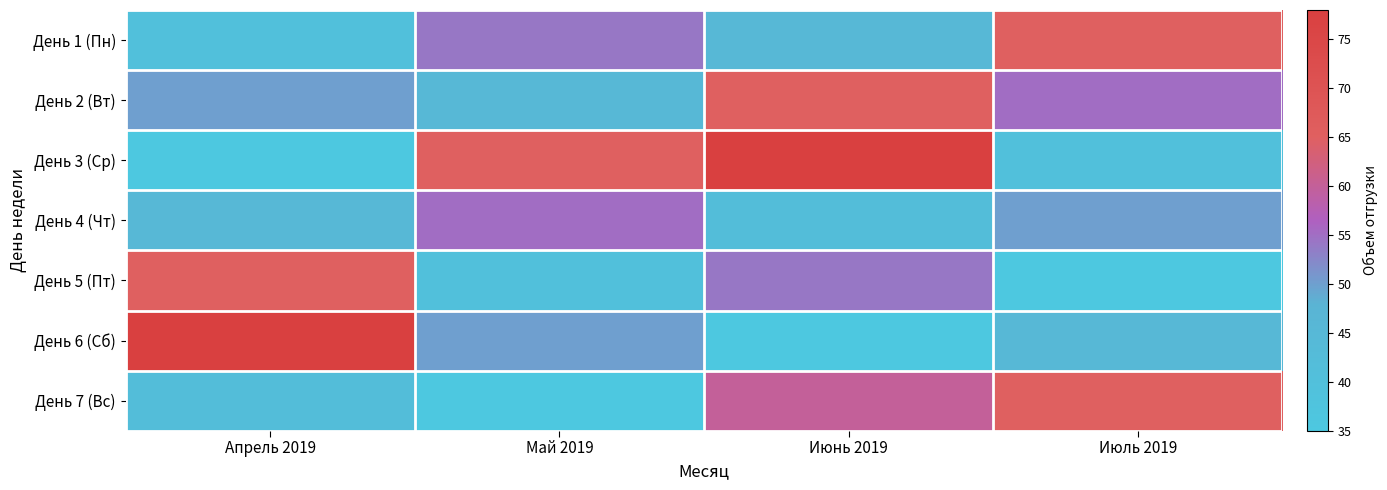

At Июнь 2019, list the series in order from largest to smallest.

День 3 (Ср), День 2 (Вт), День 7 (Вс), День 5 (Пт), День 1 (Пн), День 4 (Чт), День 6 (Сб)